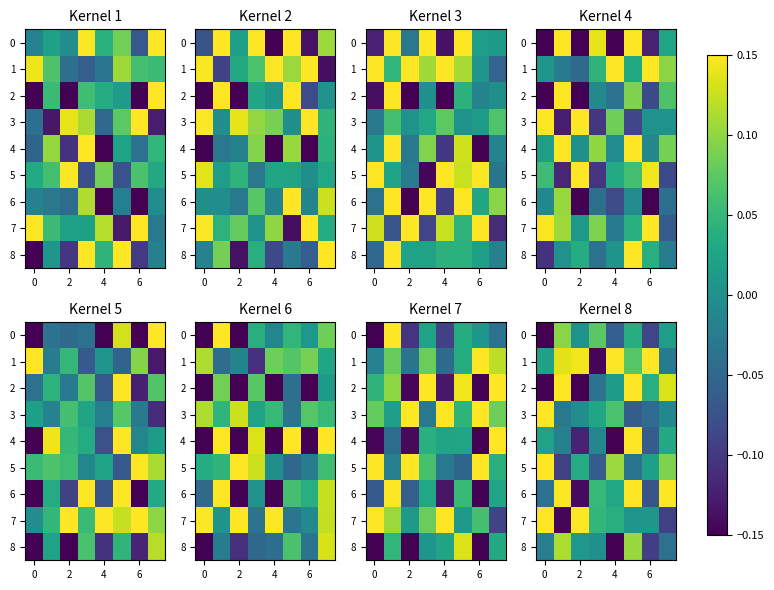

Count the number of data series in this chart.

9